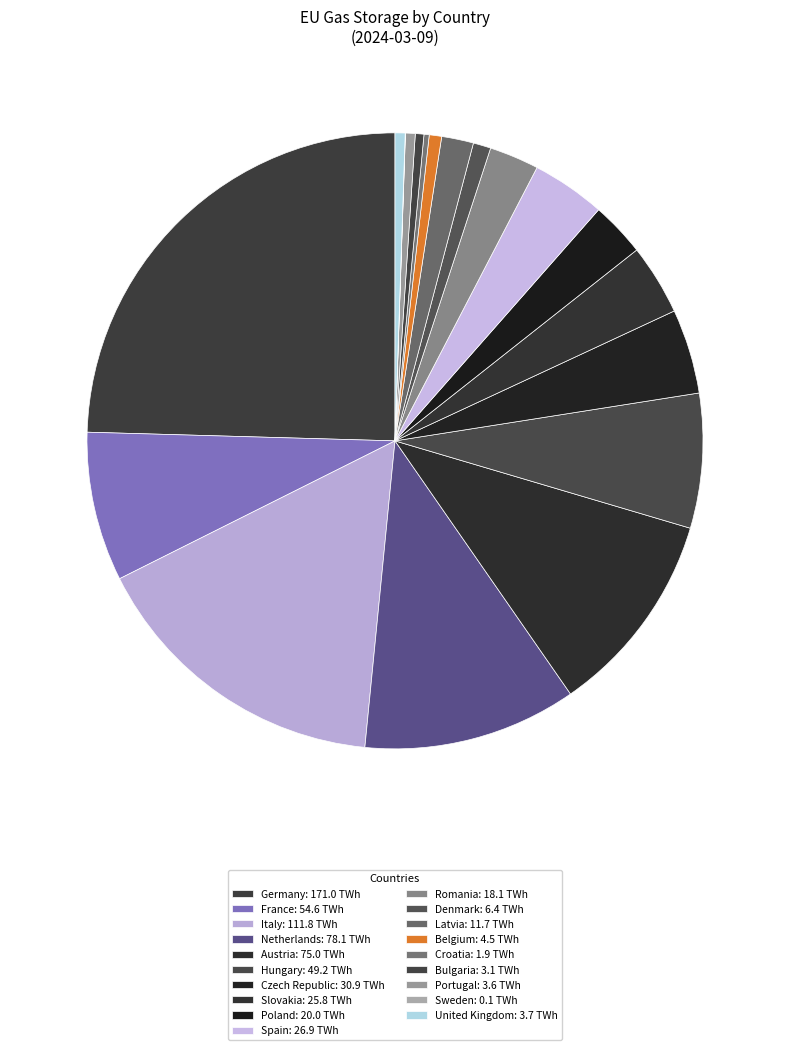

How much of the chart is everything except Belgium?

99.4%